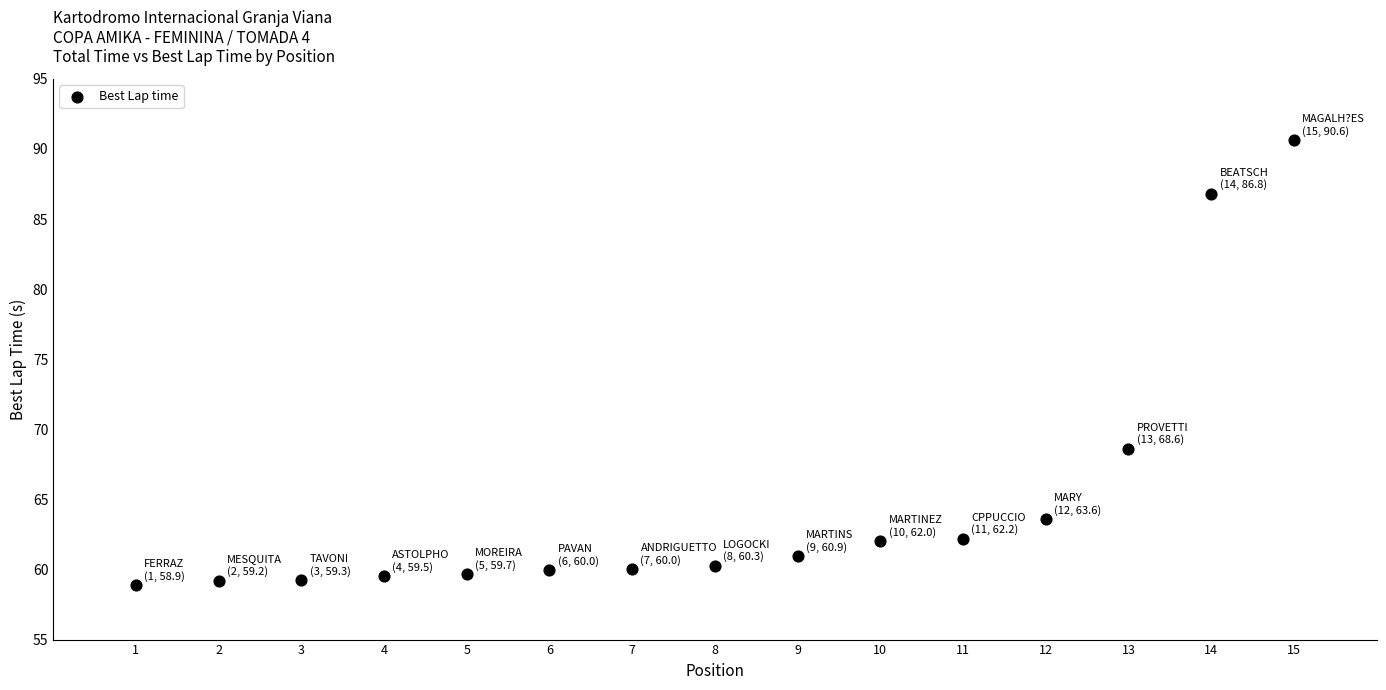

What Y value in the scatter plot is closest to 74?

68.6